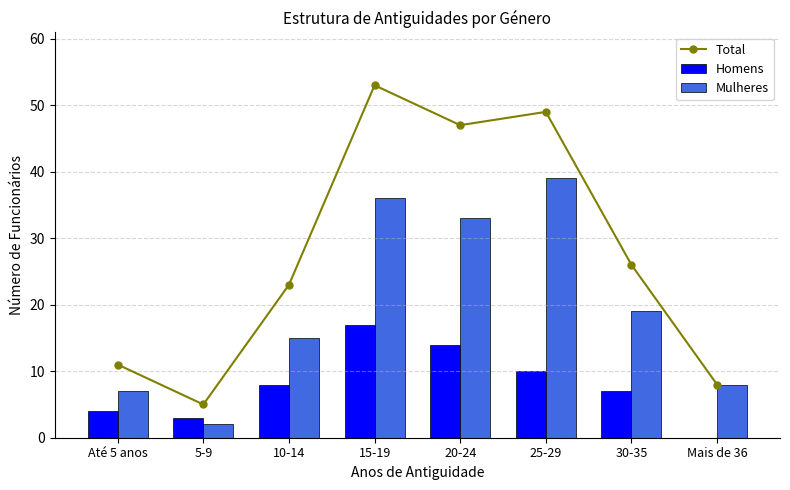

At which label is Mulheres closest to 20?

30-35